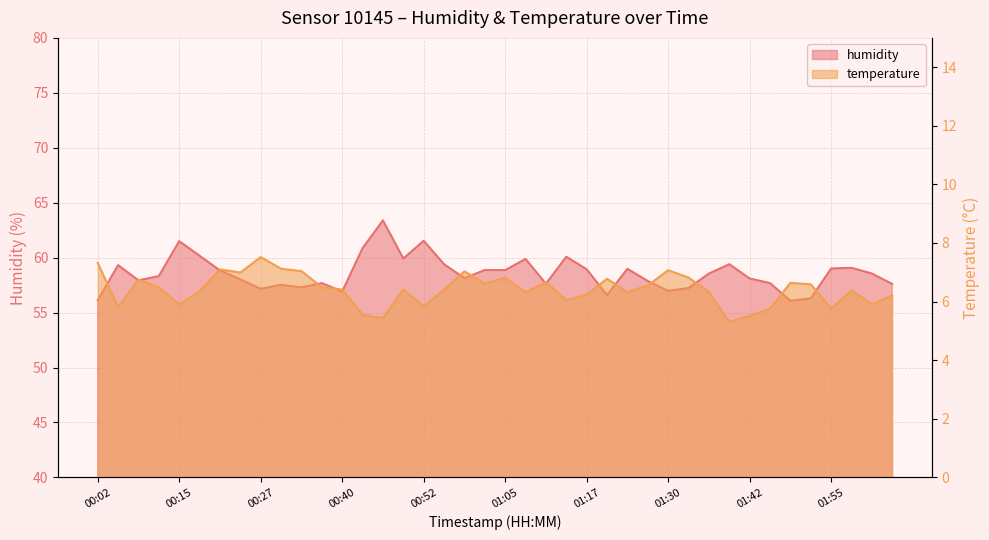

What is the value of the humidity point at the 7th from the left?

58.8